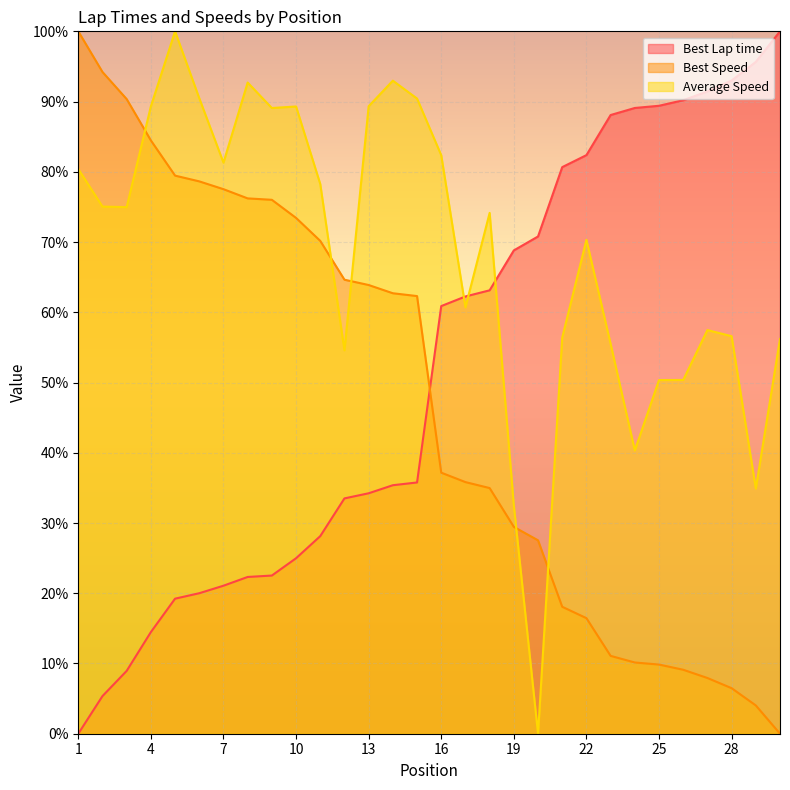

What is the value of the Best Speed point at the 14th from the left?

62.7